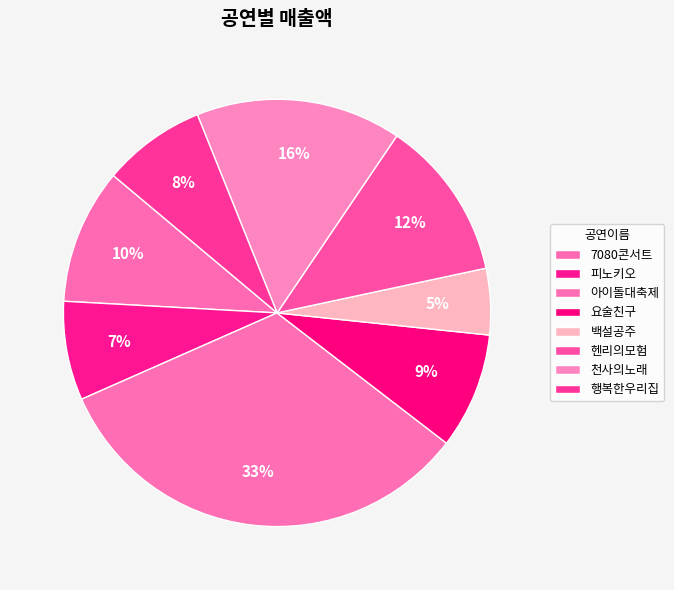

Is it true that 7080콘서트 is 10% of the pie?

True